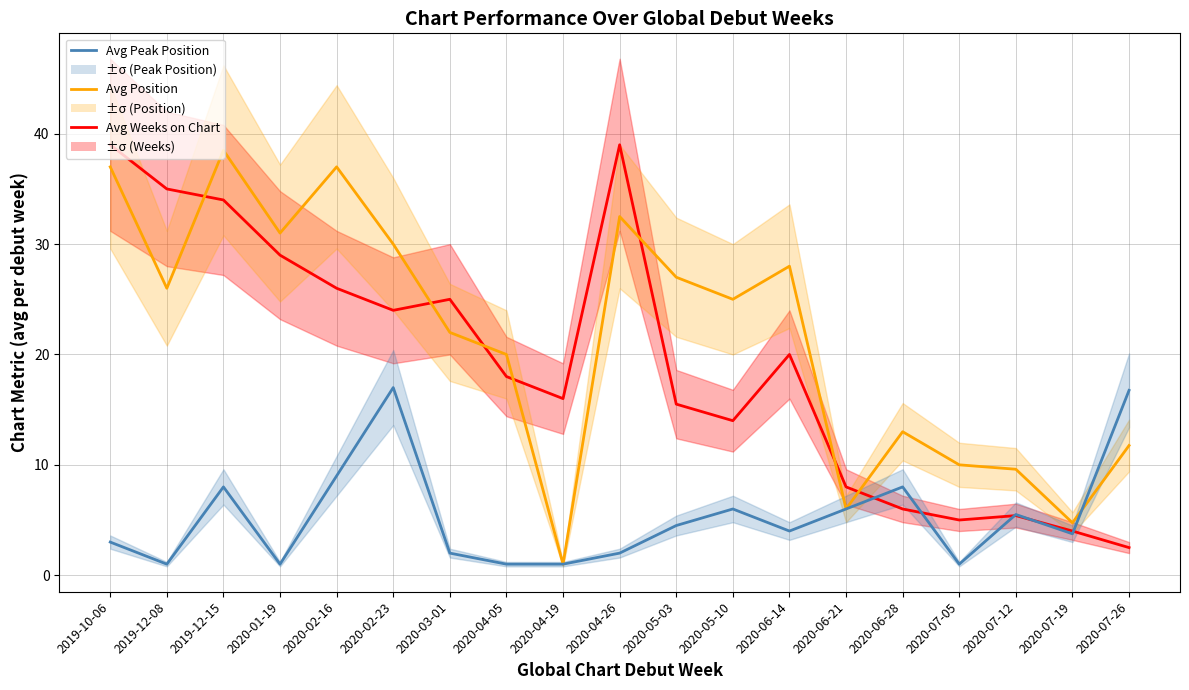

At how many categories does at least one series exceed 9?

17